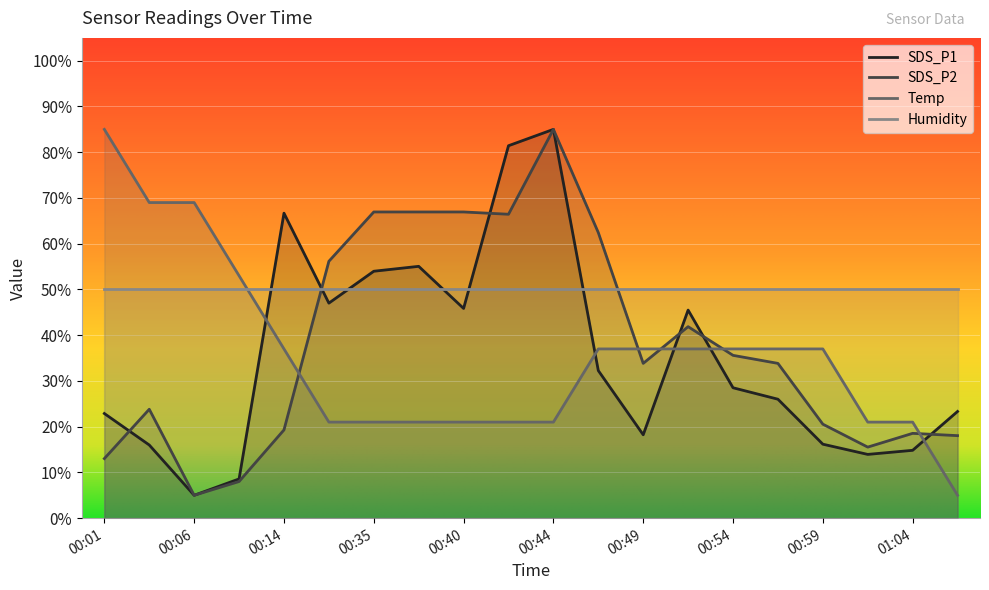

What position from the right is 00:06?

18